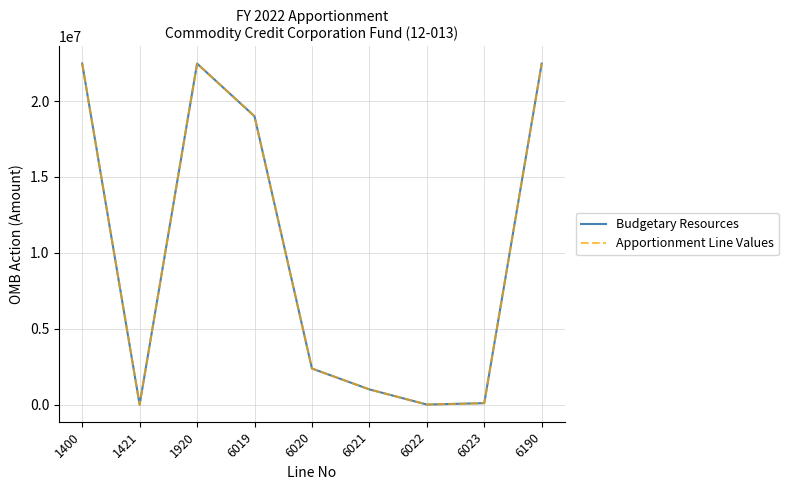

Is this an area chart (filled region under the line)?

No